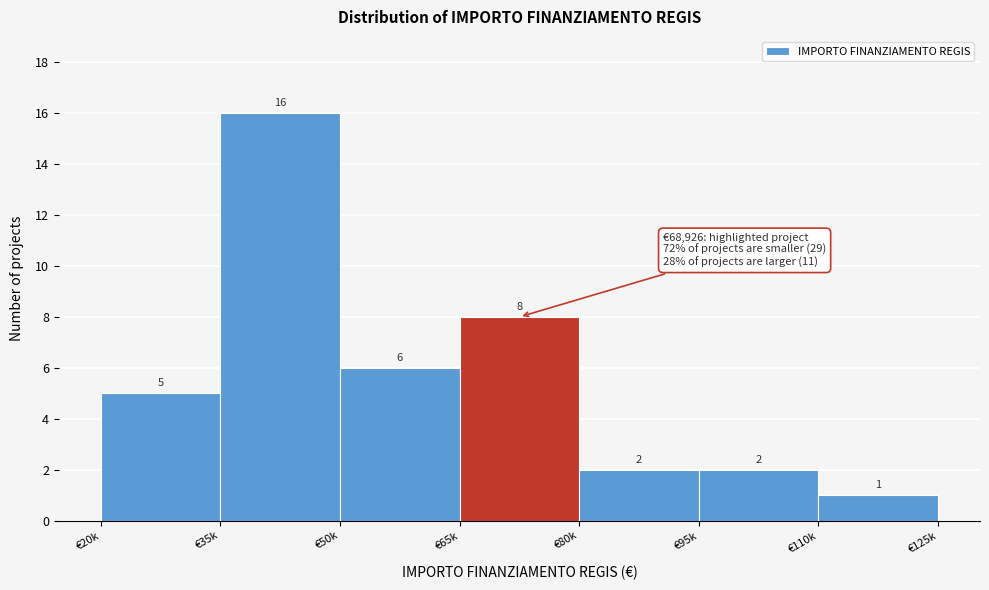

Reading right to left, extract all data points from this chart.

€110k=1	€95k=2	€80k=2	€65k=8	€50k=6	€35k=16	€20k=5